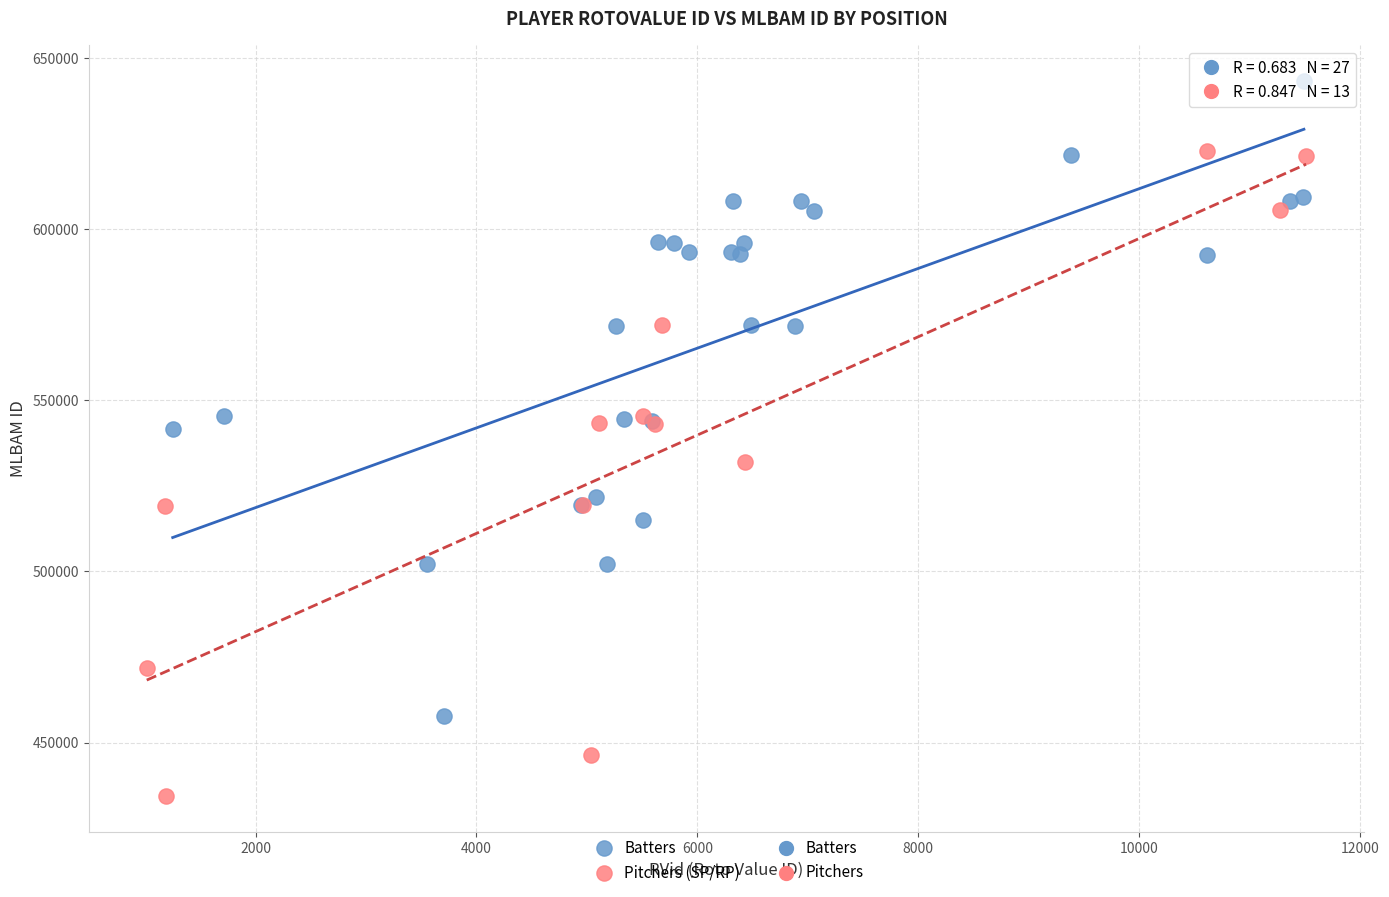

Which series reaches the minimum Y coordinate?

Pitchers (SP/RP)